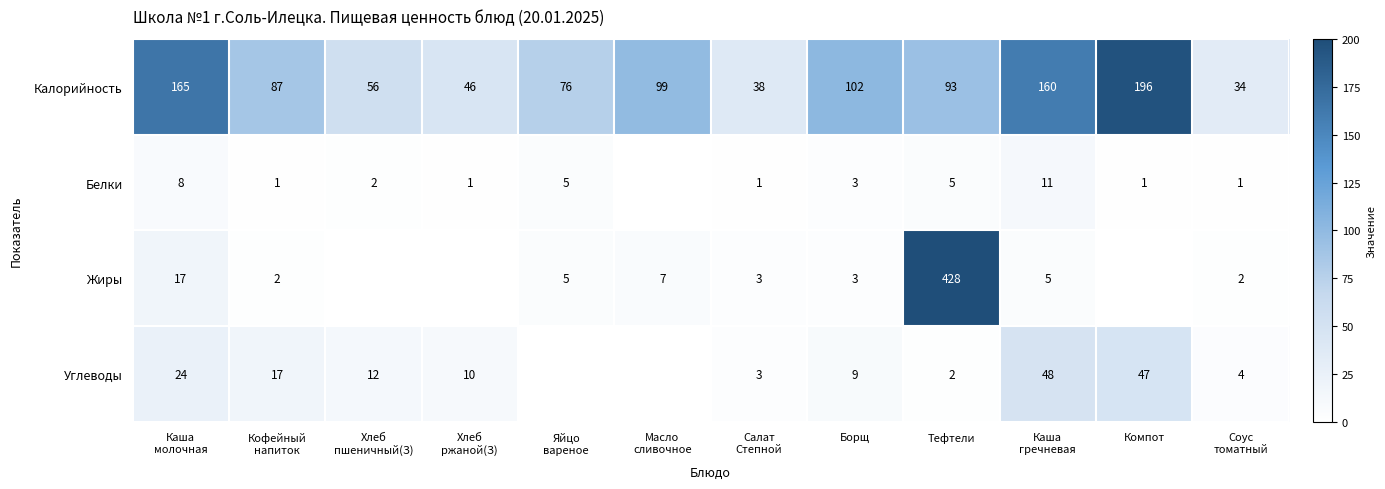

What is the total value across all series at Борщ?

117